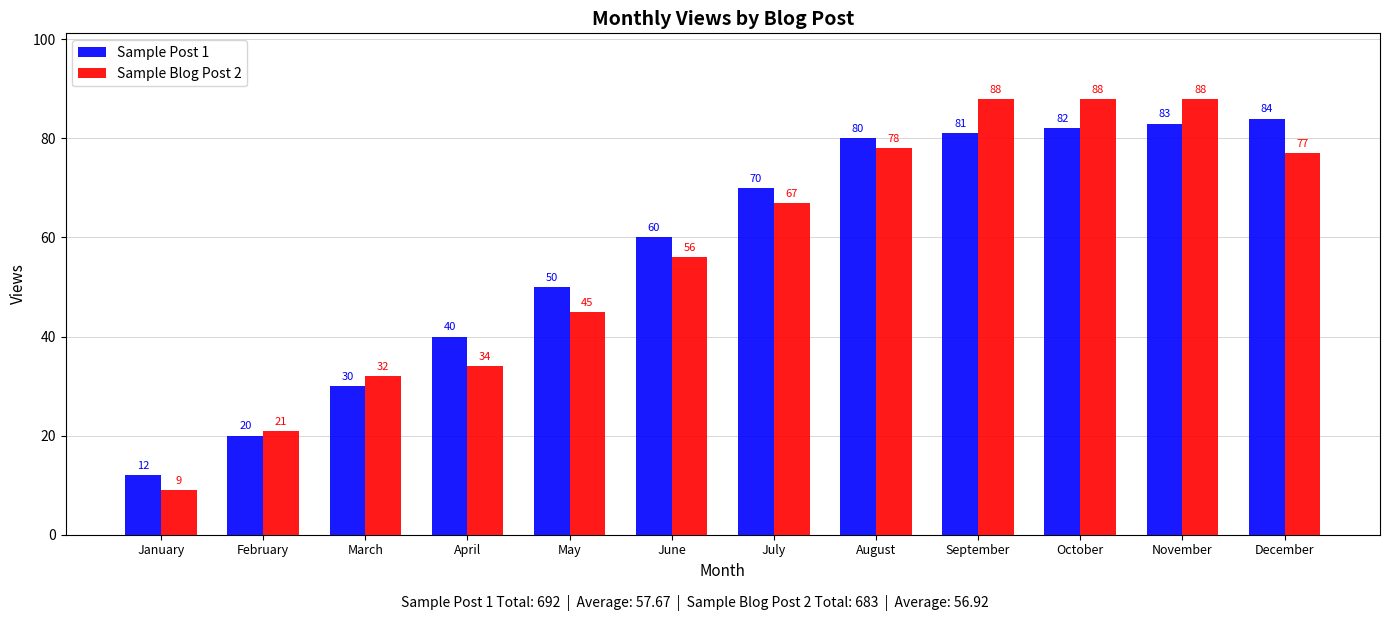

Reading left to right, what are all the values shown in this chart?

Sample Post 1: January=12	February=20	March=30	April=40	May=50	June=60	July=70	August=80	September=81	October=82	November=83	December=84
Sample Blog Post 2: January=9	February=21	March=32	April=34	May=45	June=56	July=67	August=78	September=88	October=88	November=88	December=77